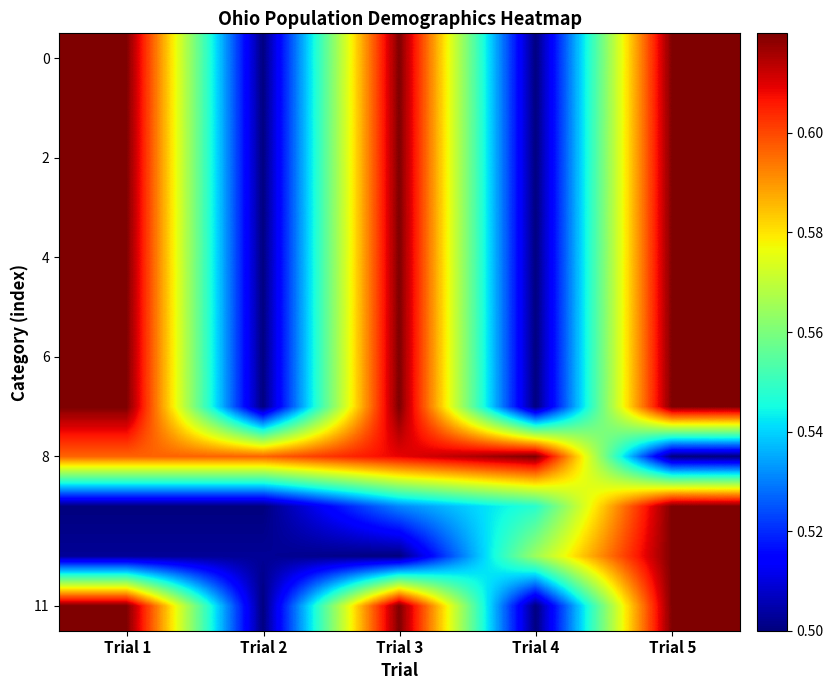

Which series has the largest total across all categories?

8